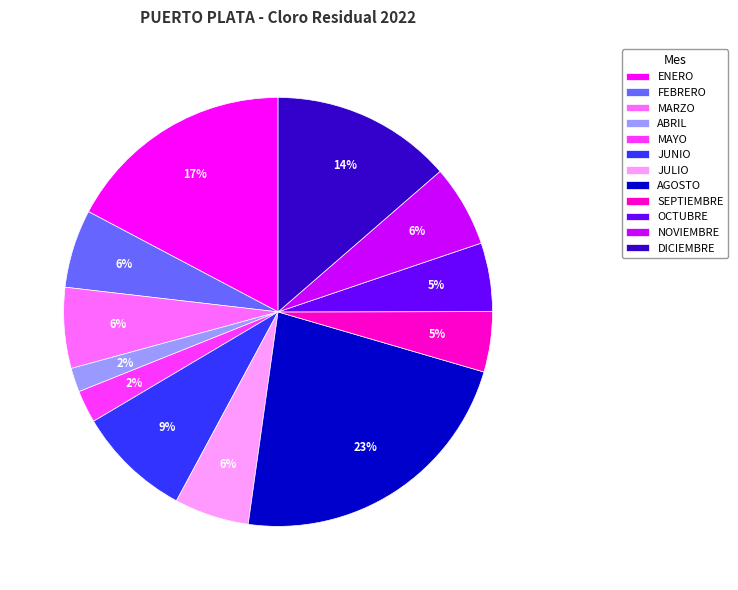

To the nearest percent, what portion does ENERO represent?

17%